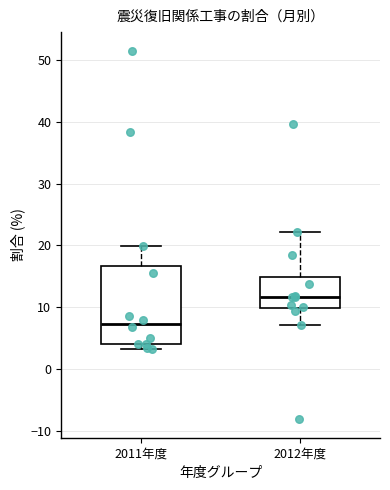

Reading left to right, transcribe this box plot: for each box, give where its median line is, the range the box spans, and where its two whiskers end, as read against the y-axis. The values are not printed on the chart, so give them approximately, as read against the axis.

2011年度: median 7, box 4 to 17, whiskers 3 to 20
2012年度: median 12, box 10 to 15, whiskers 7 to 22